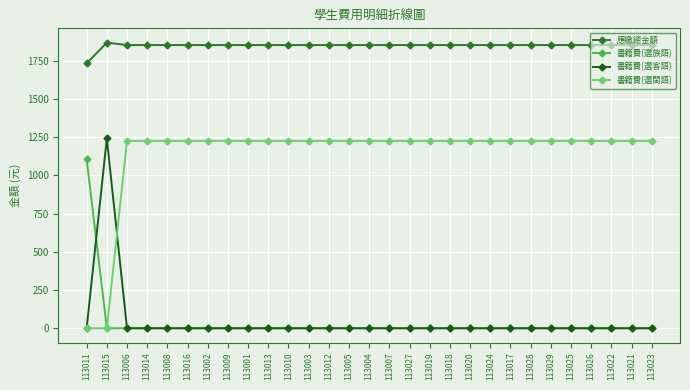

Reading left to right, what are all the values shown in this chart?

應繳總金額: 113011=1733	113015=1869	113006=1853	113014=1853	113008=1853	113016=1853	113002=1853	113009=1853	113001=1853	113013=1853	113010=1853	113003=1853	113012=1853	113005=1853	113004=1853	113007=1853	113027=1853	113019=1853	113018=1853	113020=1853	113024=1853	113017=1853	113028=1853	113029=1853	113025=1853	113026=1853	113022=1853	113021=1853	113023=1853
書籍費(選族語): 113011=1106	113015=0	113006=0	113014=0	113008=0	113016=0	113002=0	113009=0	113001=0	113013=0	113010=0	113003=0	113012=0	113005=0	113004=0	113007=0	113027=0	113019=0	113018=0	113020=0	113024=0	113017=0	113028=0	113029=0	113025=0	113026=0	113022=0	113021=0	113023=0
書籍費(選客語): 113011=0	113015=1242	113006=0	113014=0	113008=0	113016=0	113002=0	113009=0	113001=0	113013=0	113010=0	113003=0	113012=0	113005=0	113004=0	113007=0	113027=0	113019=0	113018=0	113020=0	113024=0	113017=0	113028=0	113029=0	113025=0	113026=0	113022=0	113021=0	113023=0
書籍費(選閩語): 113011=0	113015=0	113006=1226	113014=1226	113008=1226	113016=1226	113002=1226	113009=1226	113001=1226	113013=1226	113010=1226	113003=1226	113012=1226	113005=1226	113004=1226	113007=1226	113027=1226	113019=1226	113018=1226	113020=1226	113024=1226	113017=1226	113028=1226	113029=1226	113025=1226	113026=1226	113022=1226	113021=1226	113023=1226